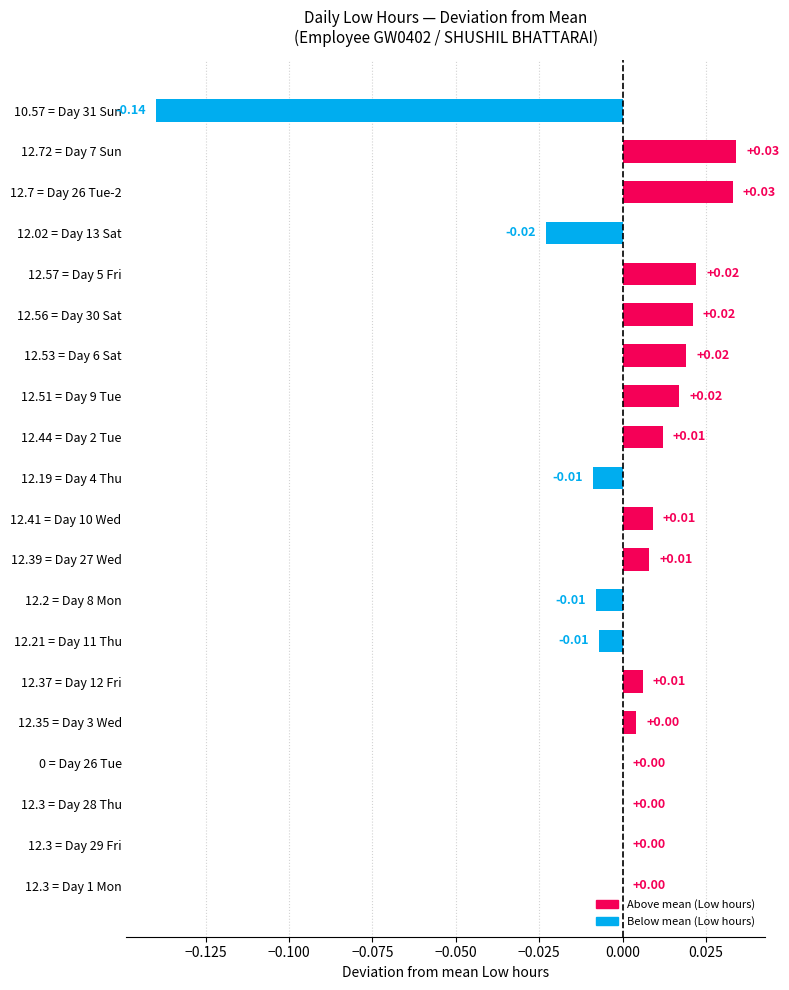

What is the change in value from 10.57 = Day 31 Sun to 12.53 = Day 6 Sat?

+0.2